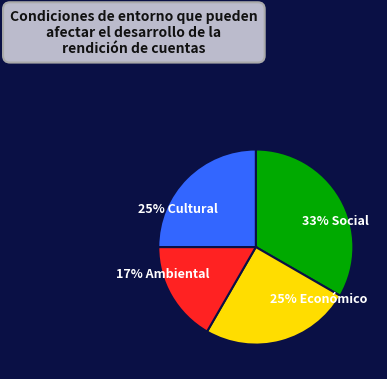

Does any single category account for the majority?

No